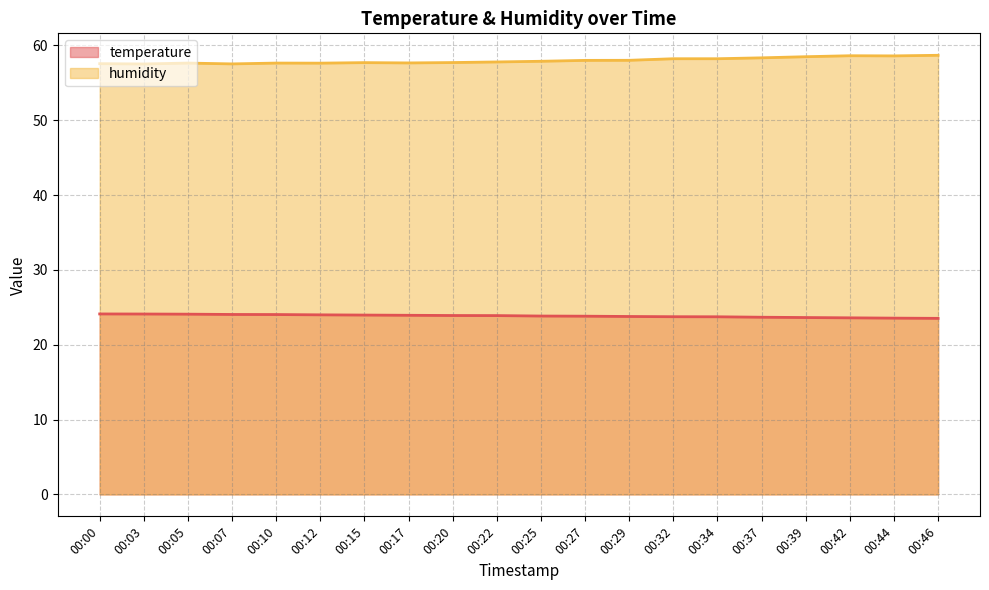

True or false: temperature has more than 0 interior local peaks.

False